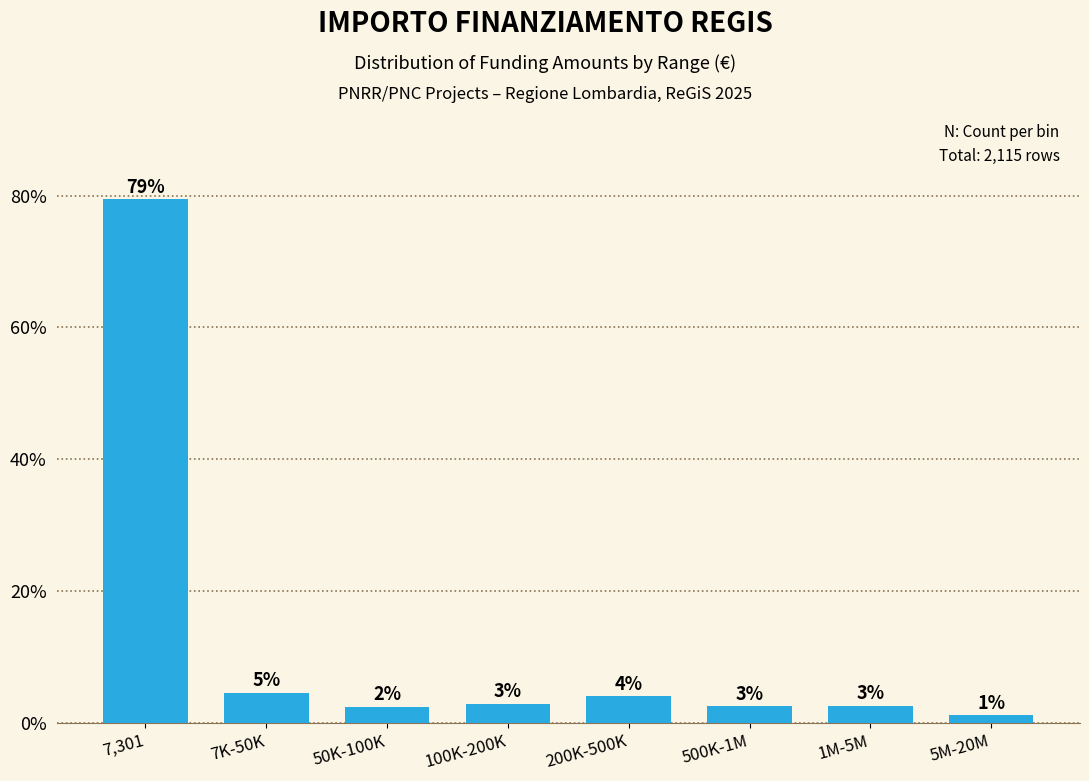

Does the chart contain any negative values?

No